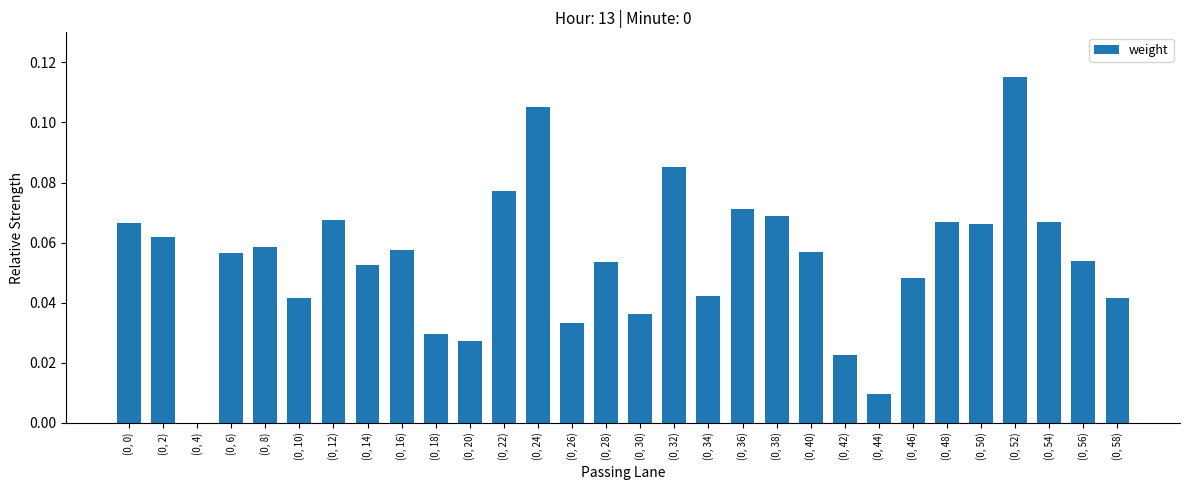

Is it true that the value at (0, 26) is 0.0?

True